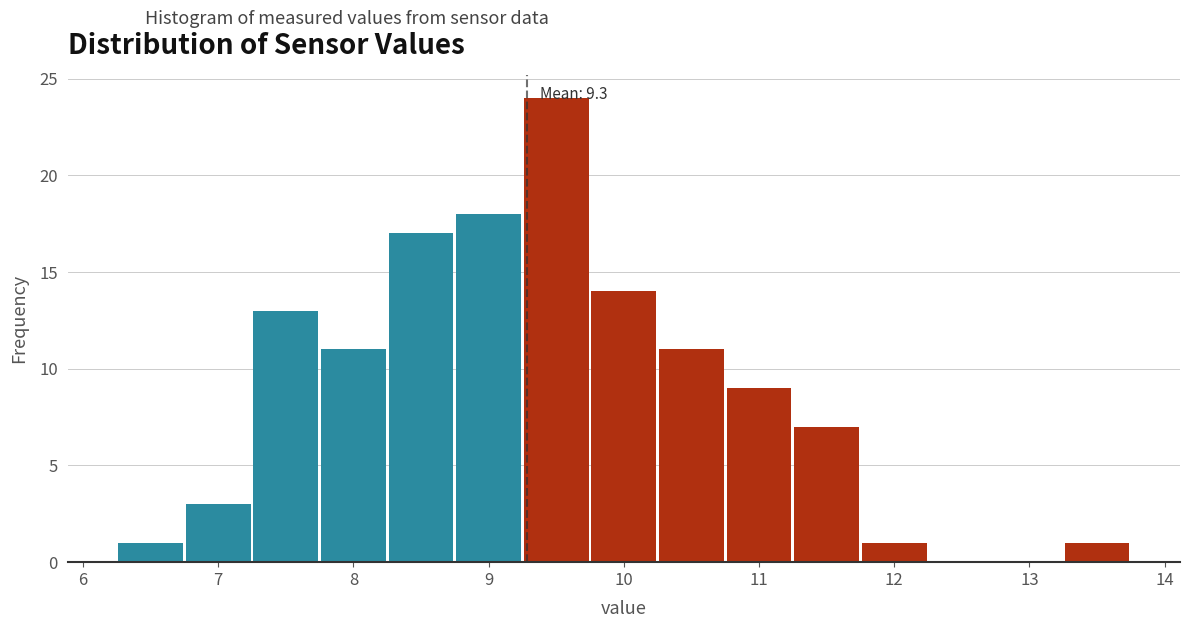

Over which range of the x-axis is the bar tallest?

9.25 to 9.75